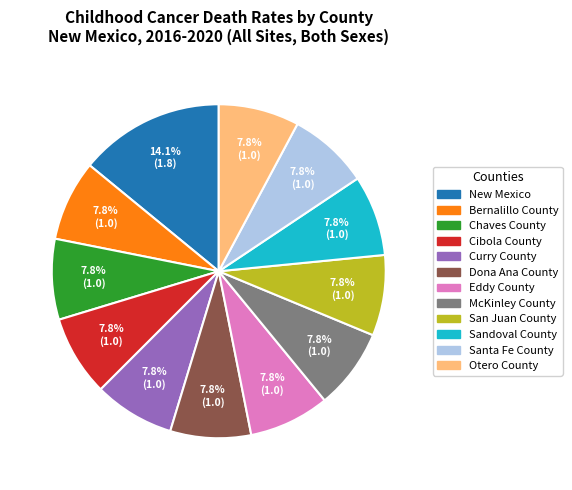

What is the total percentage of Bernalillo County and Curry County?

15.6%